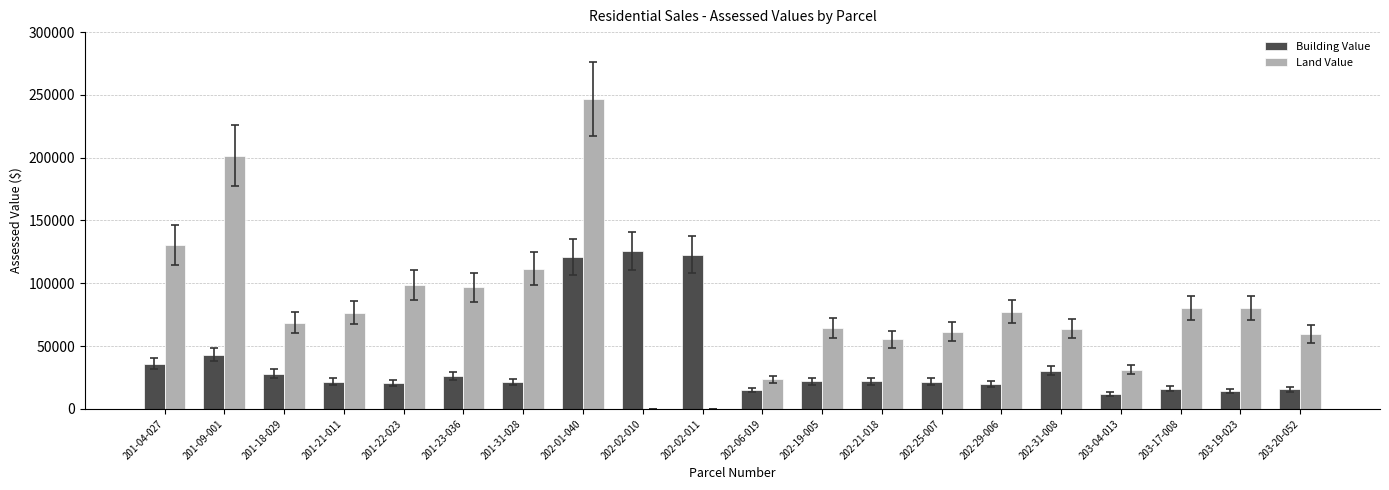

Which series changed the most between 202-01-040 and 202-19-005?

Land Value